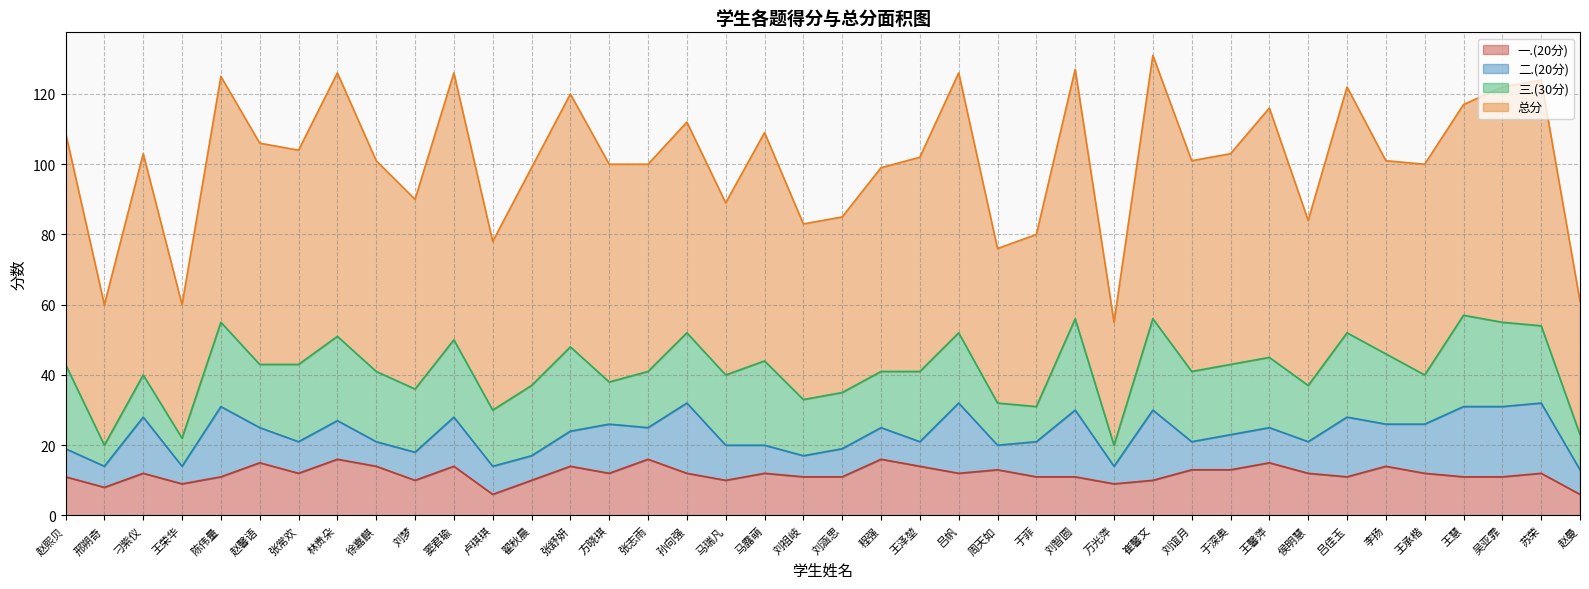

What is the average value of the 二.(20分) series?

11